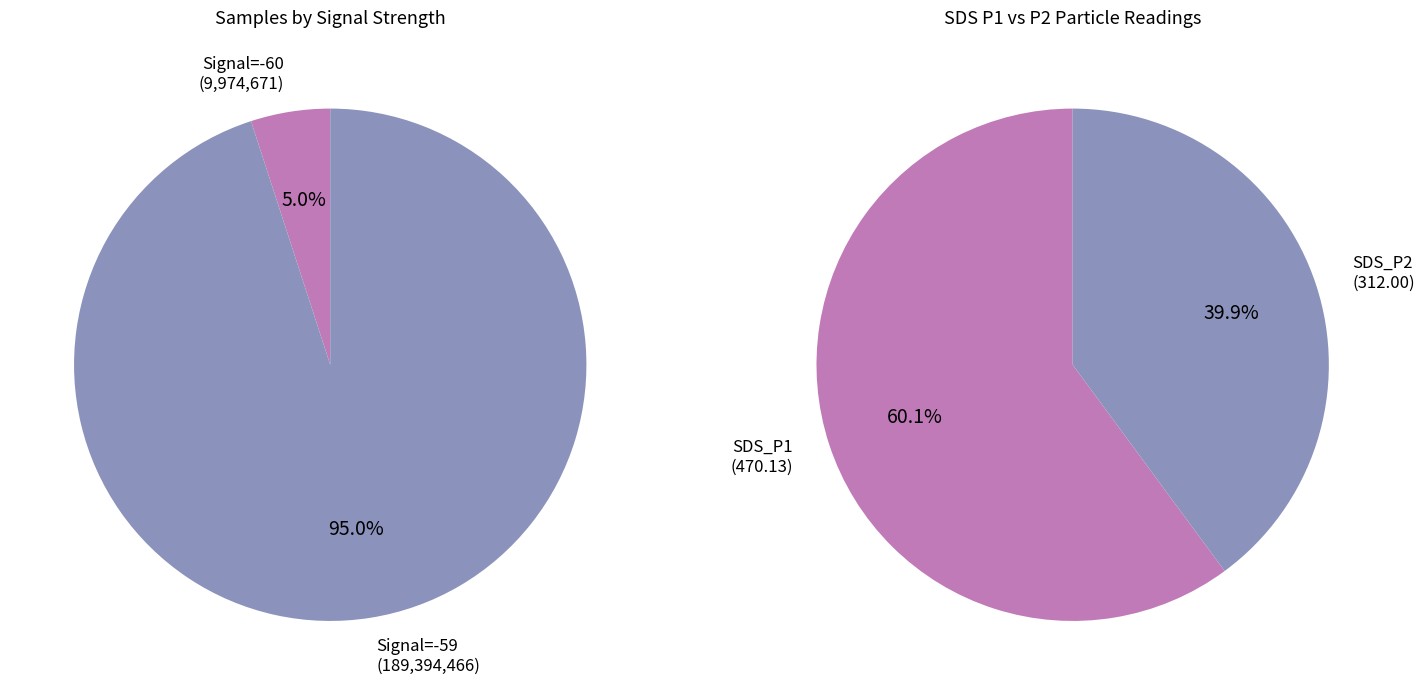

Which category accounts for the majority?

SDS_P1